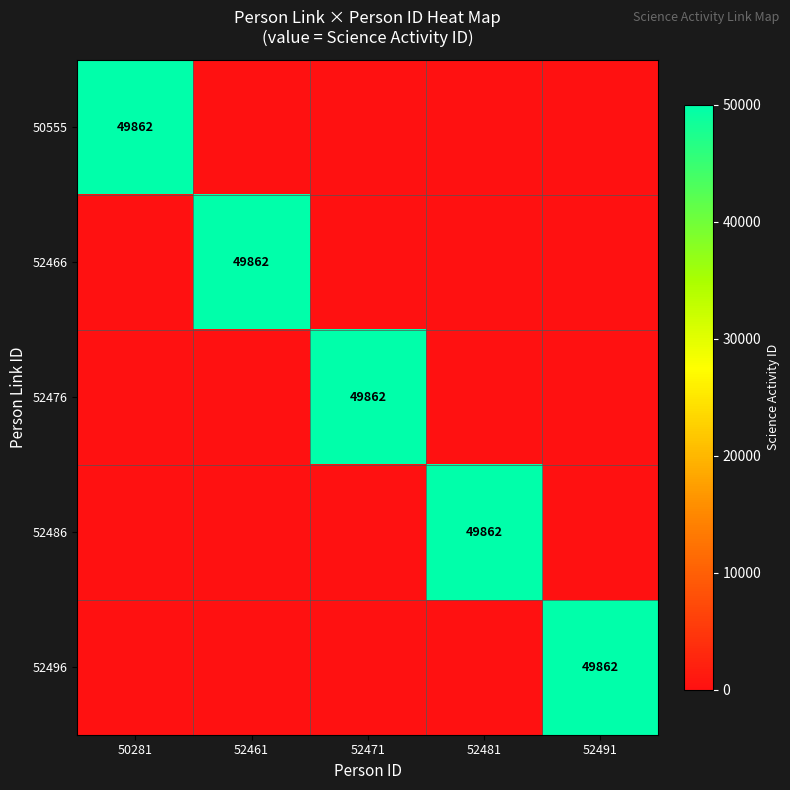

Which category has the lowest value across all series?

52461